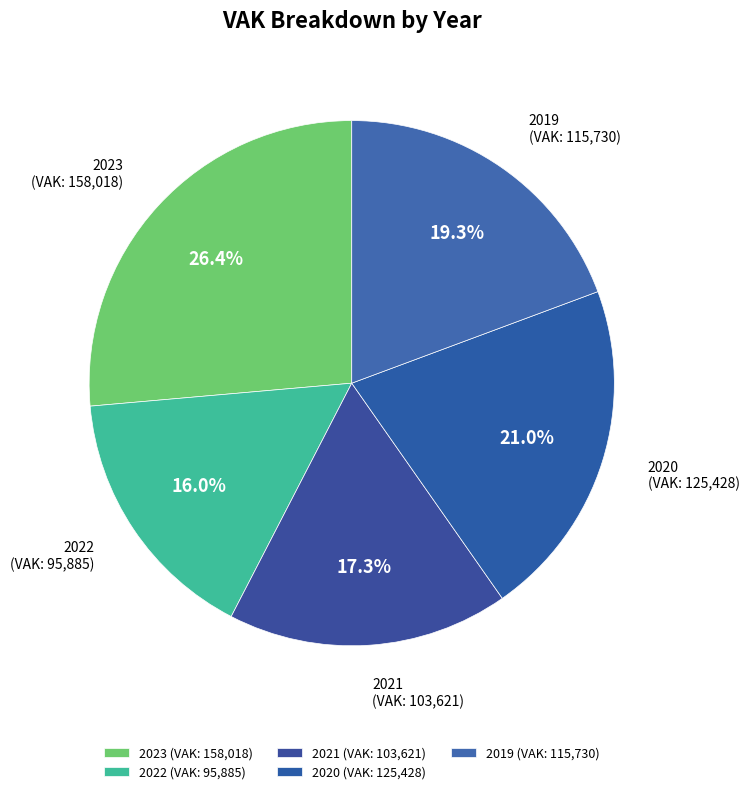

What is the ratio of the value at 2023 to the value at 2020?

1.3